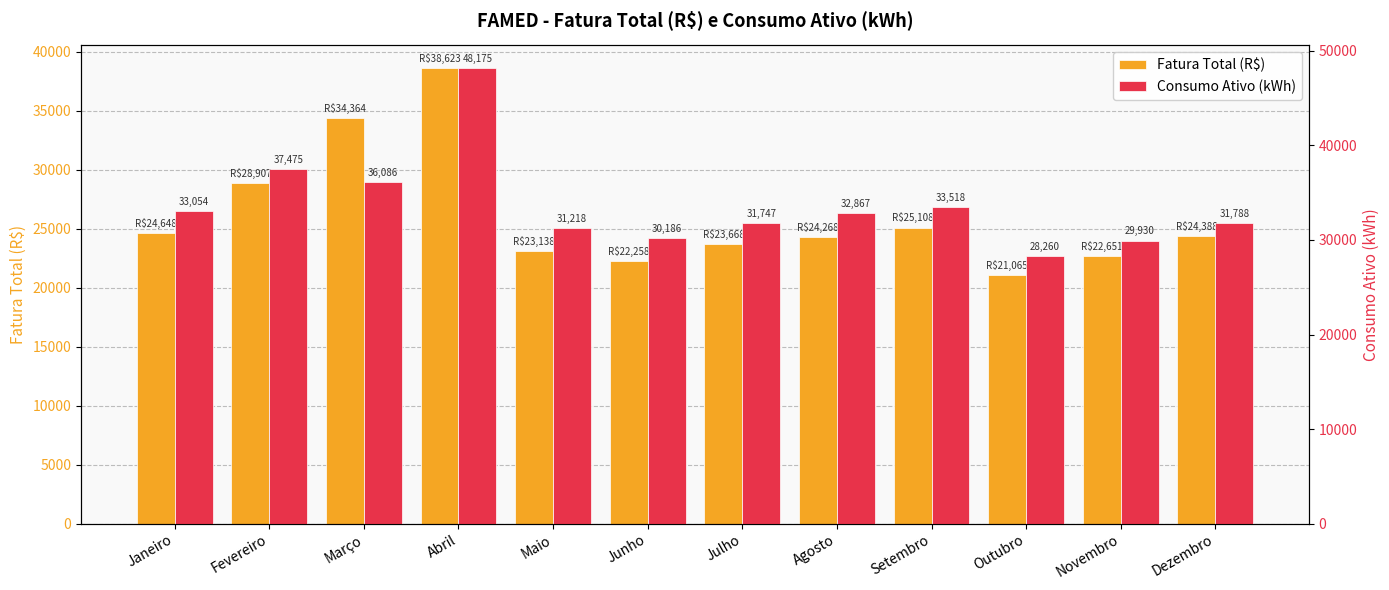

The Consumo Ativo (kWh) series shows 49006.1 at Setembro. True or false?

False